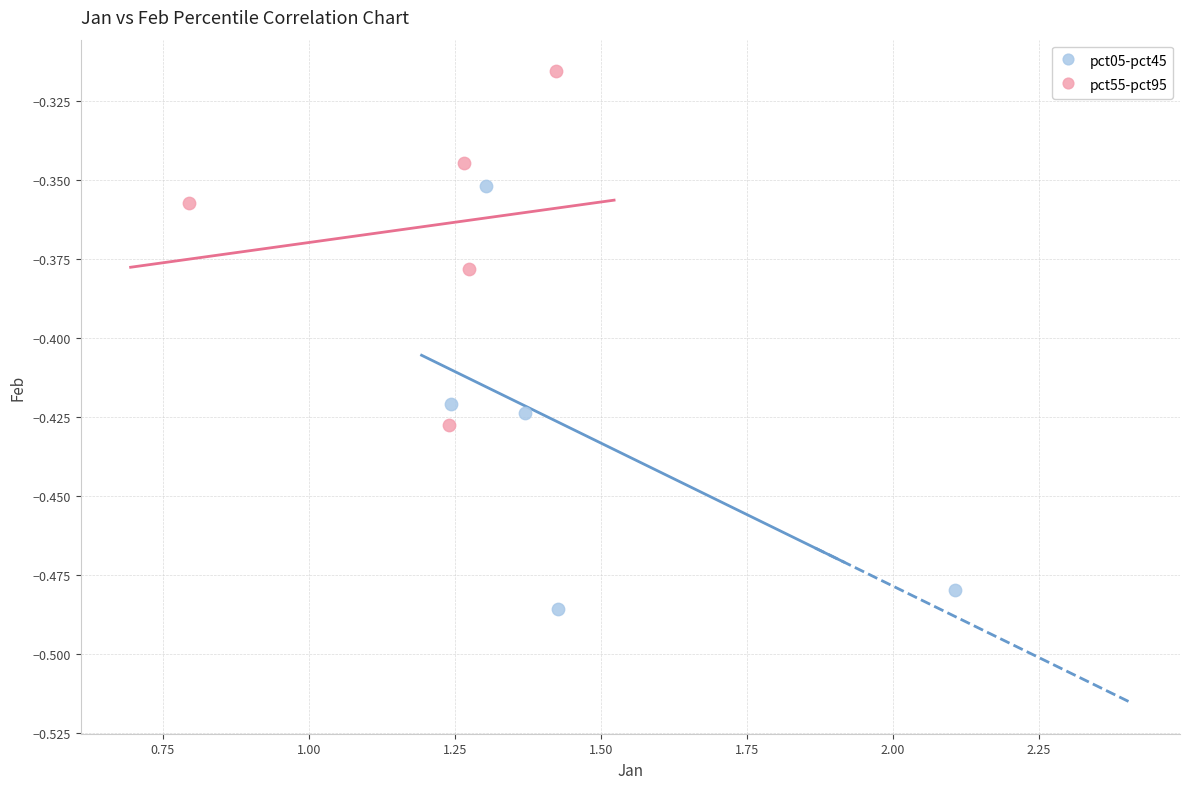

Which series reaches the maximum Y coordinate?

pct55-pct95